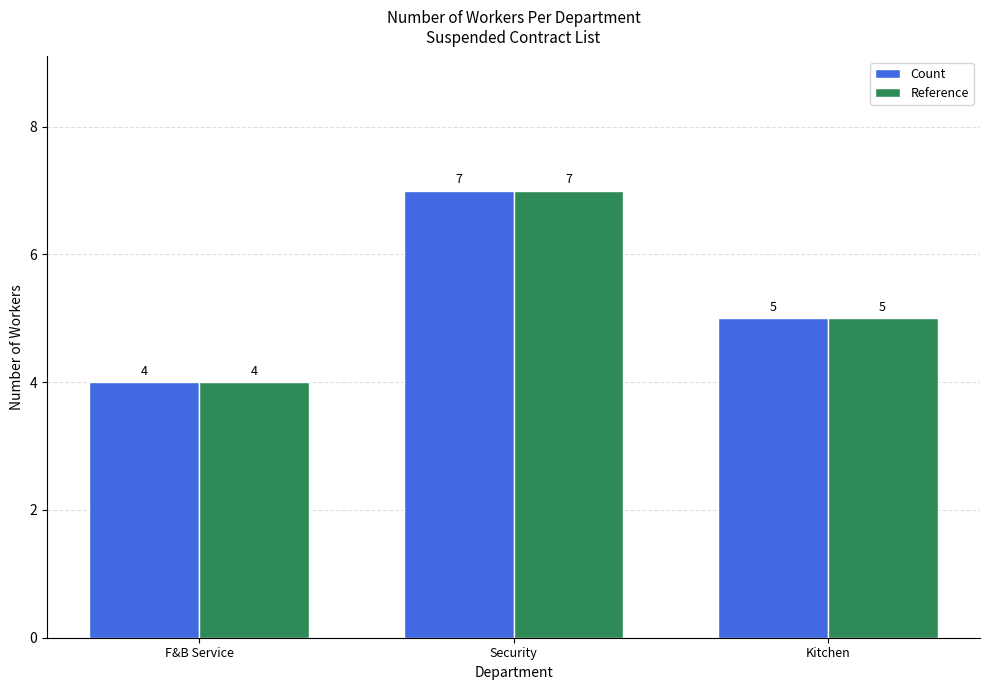

Which category has the highest value across all series?

Security